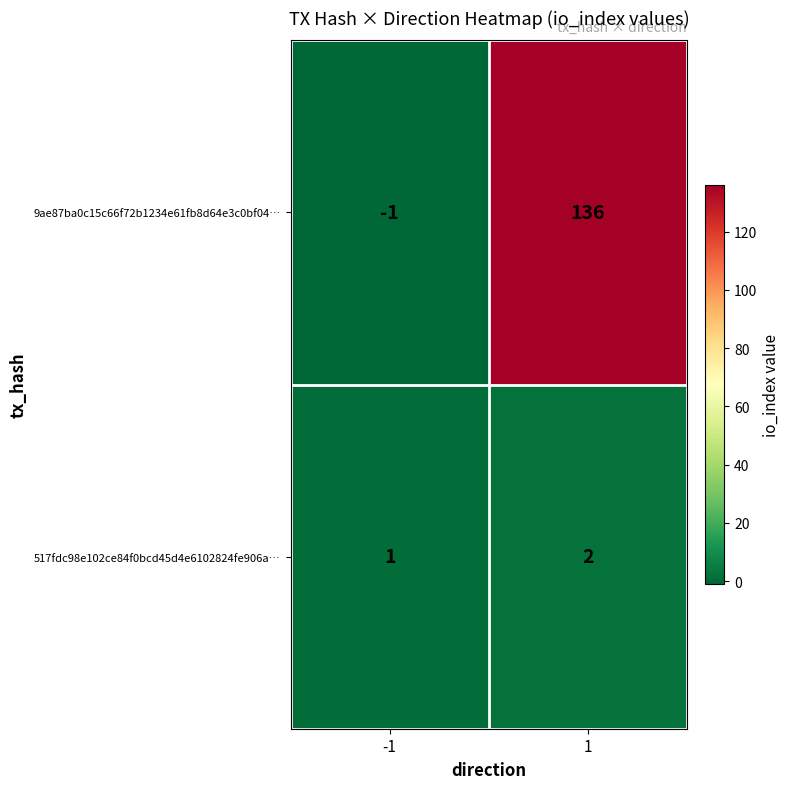

What is the sum of all 9ae87ba0c15c66f72b1234e61fb8d64e3c0bf04… values?

135